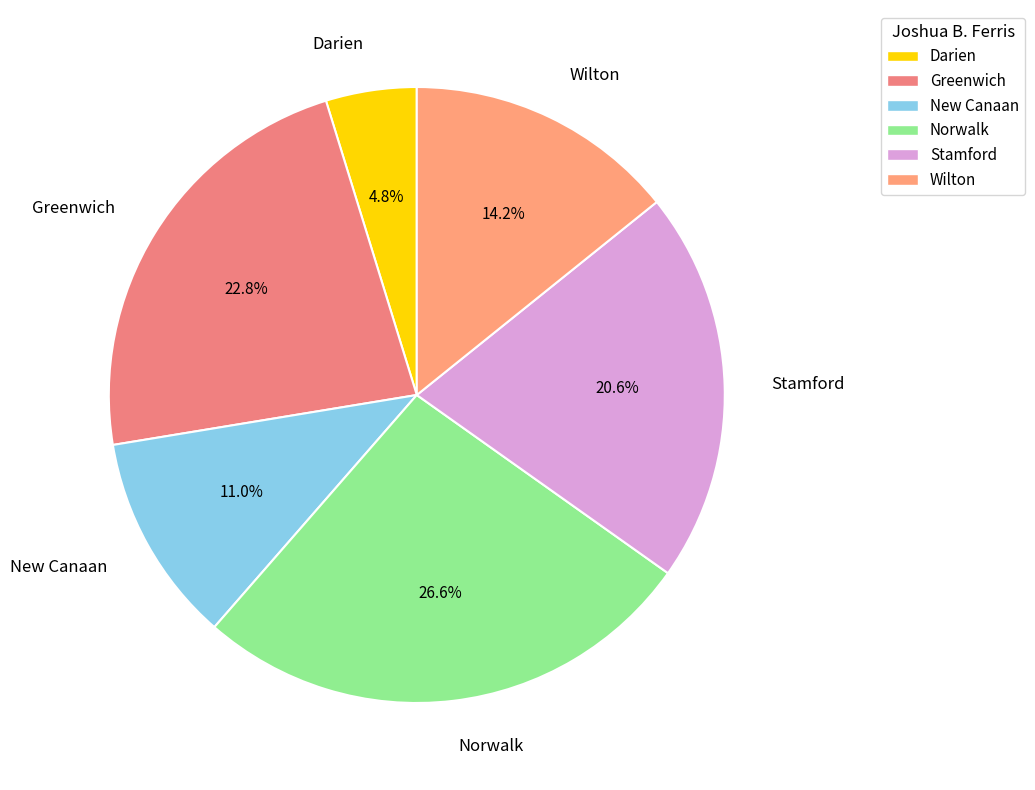

The New Canaan slice represents 1% of the pie. True or false?

False